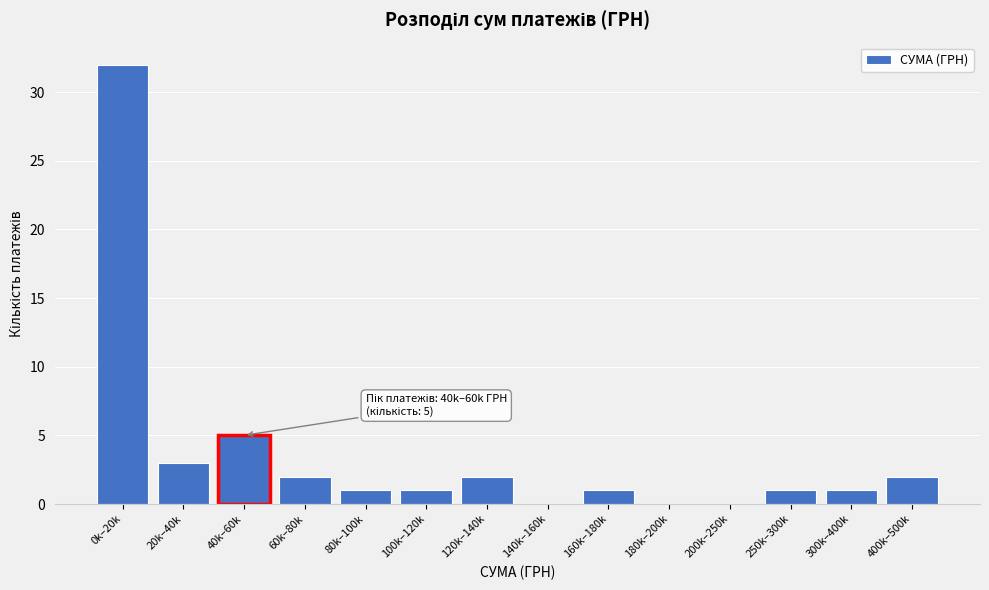

Reading right to left, transcribe all the data shown in this chart.

400k–500k=2	300k–400k=1	250k–300k=1	200k–250k=0	180k–200k=0	160k–180k=1	140k–160k=0	120k–140k=2	100k–120k=1	80k–100k=1	60k–80k=2	40k–60k=5	20k–40k=3	0k–20k=32